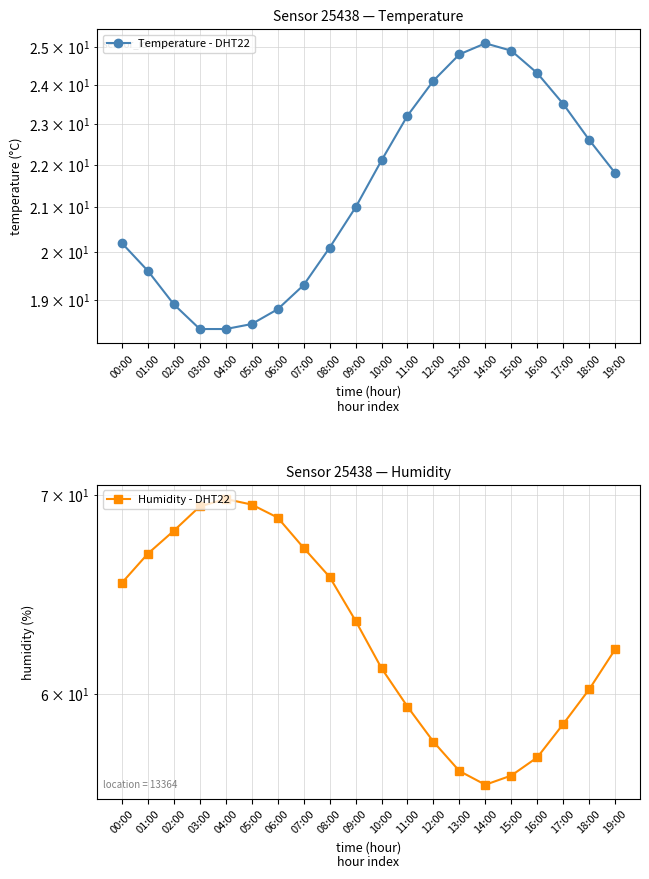

At how many categories does at least one series exceed 62?

11